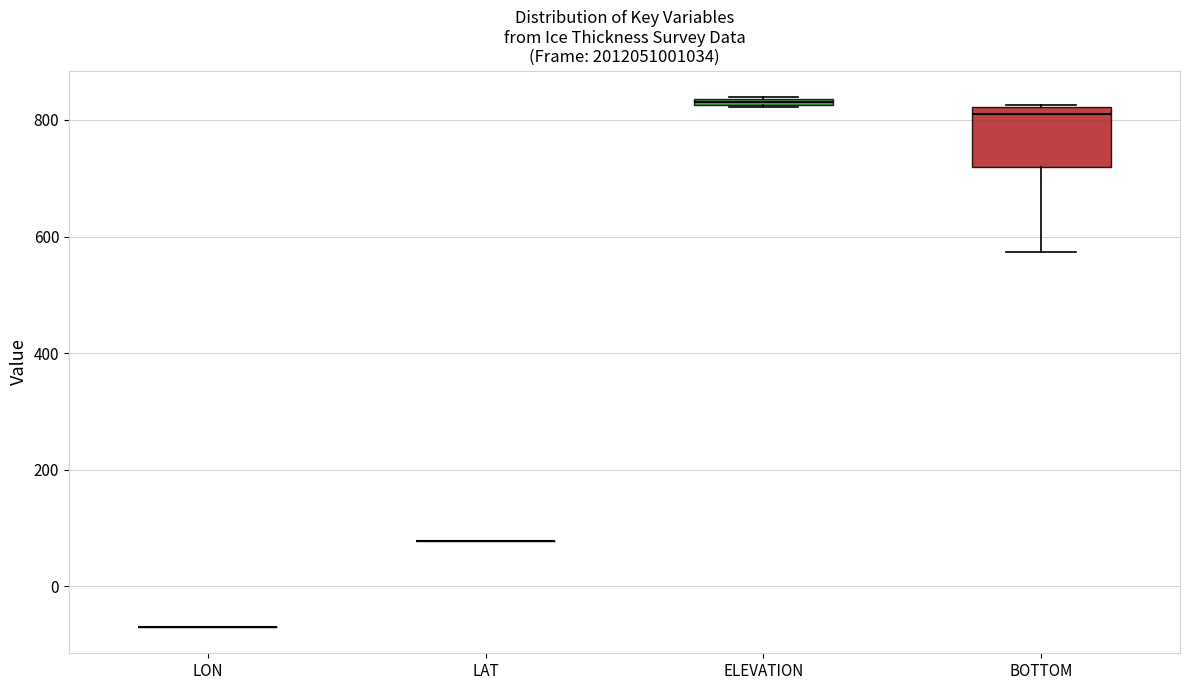

Comparing the boxes themselves (not the whiskers), which one is the tallest?

BOTTOM